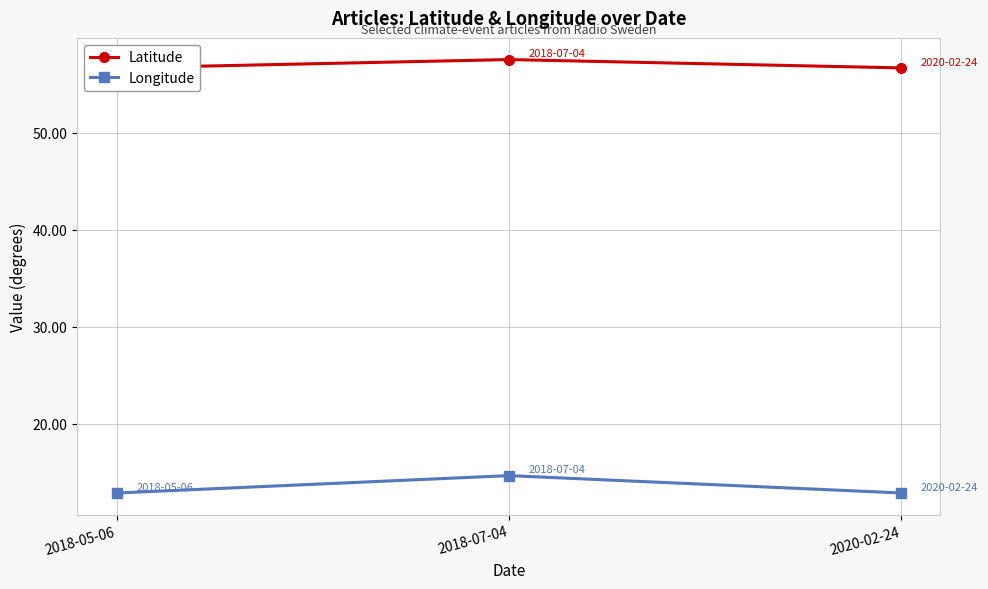

What is the spread (max minus min) of values at 2020-02-24?

43.8